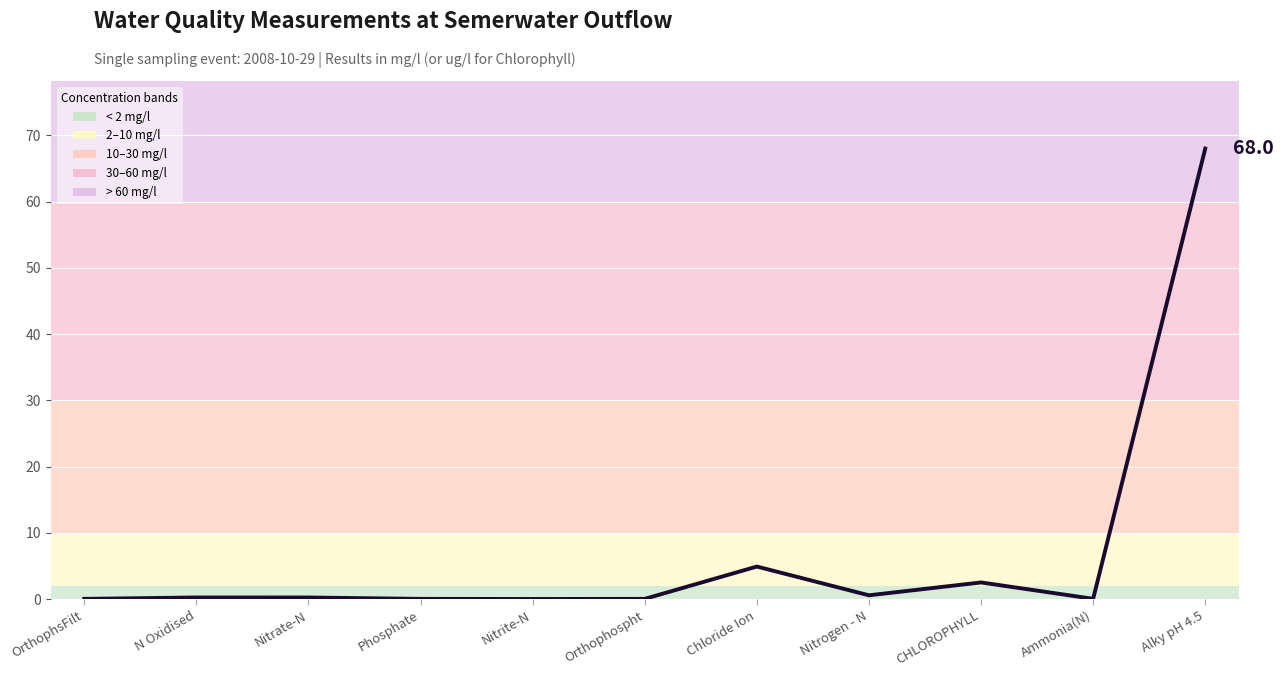

What is the difference between the maximum and minimum values?

68.0